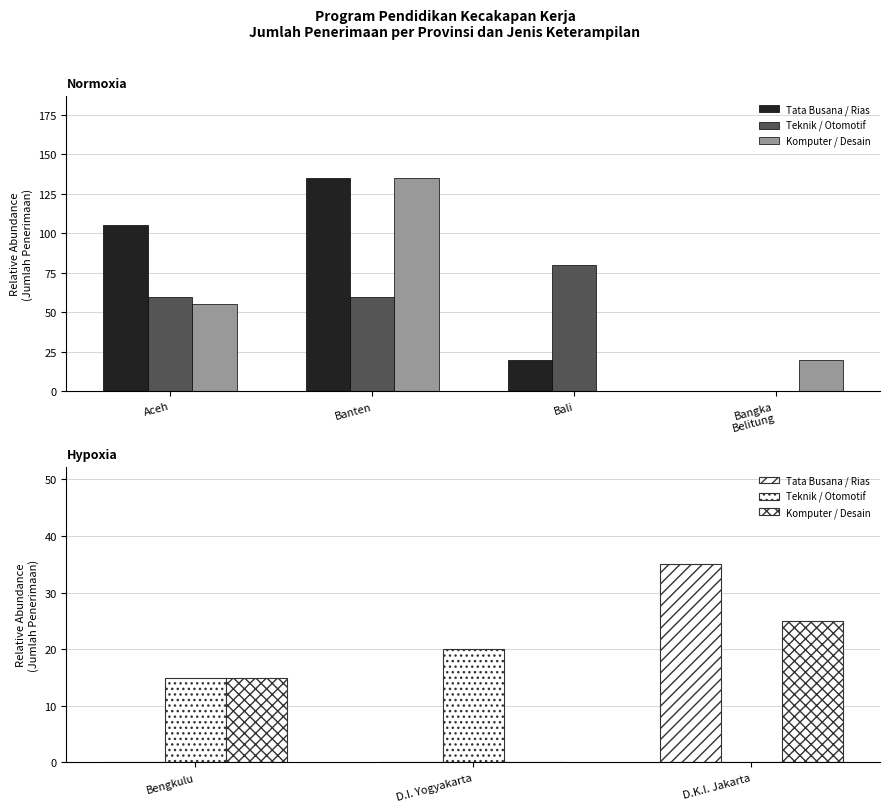

Does the chart contain any negative values?

No